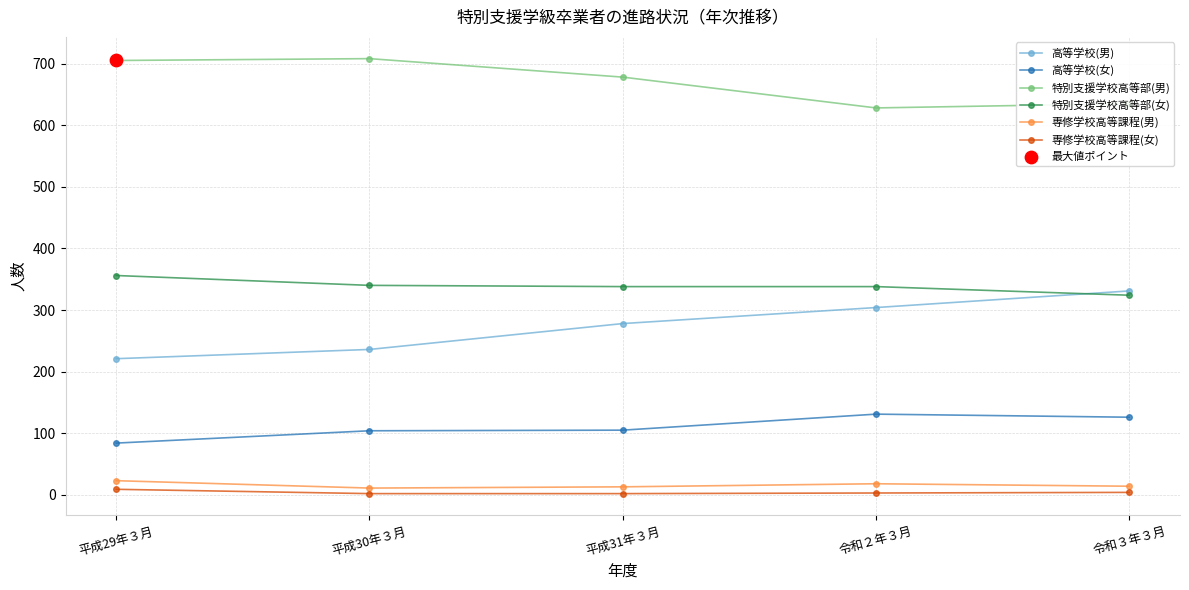

The value of 高等学校(男) at 平成31年３月 is 167. True or false?

False